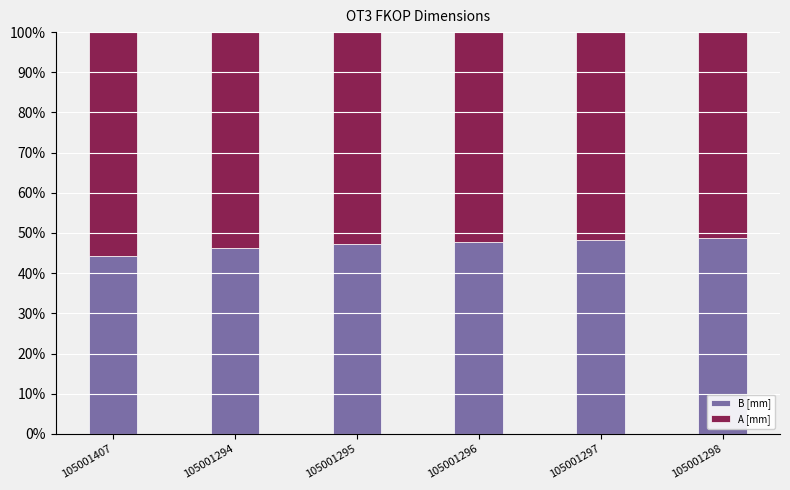

True or false: B [mm] has a value of 47.9 at 105001296.

True